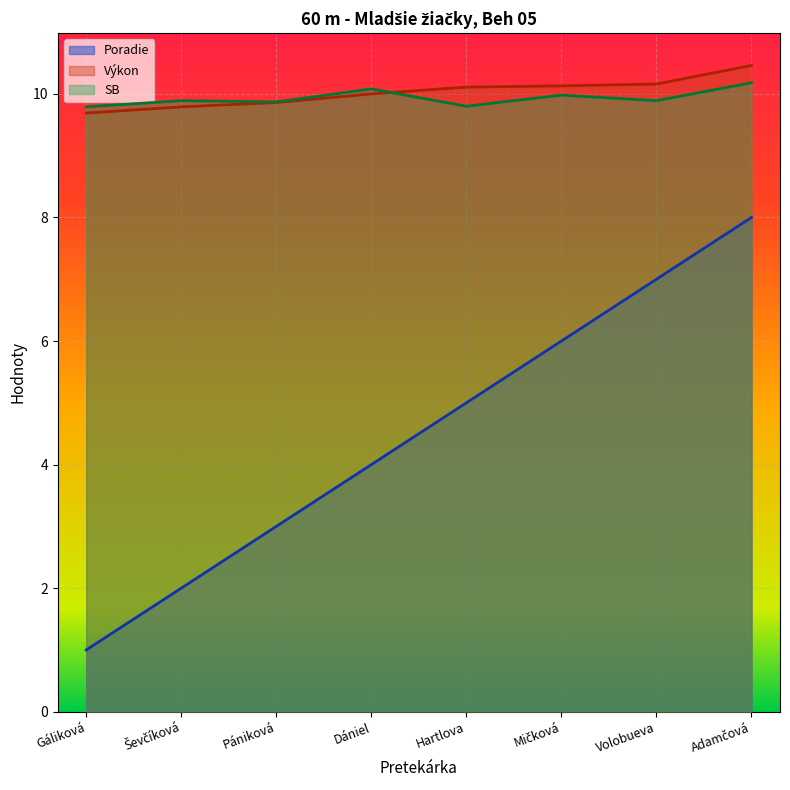

What is the minimum value for Poradie?

1.0